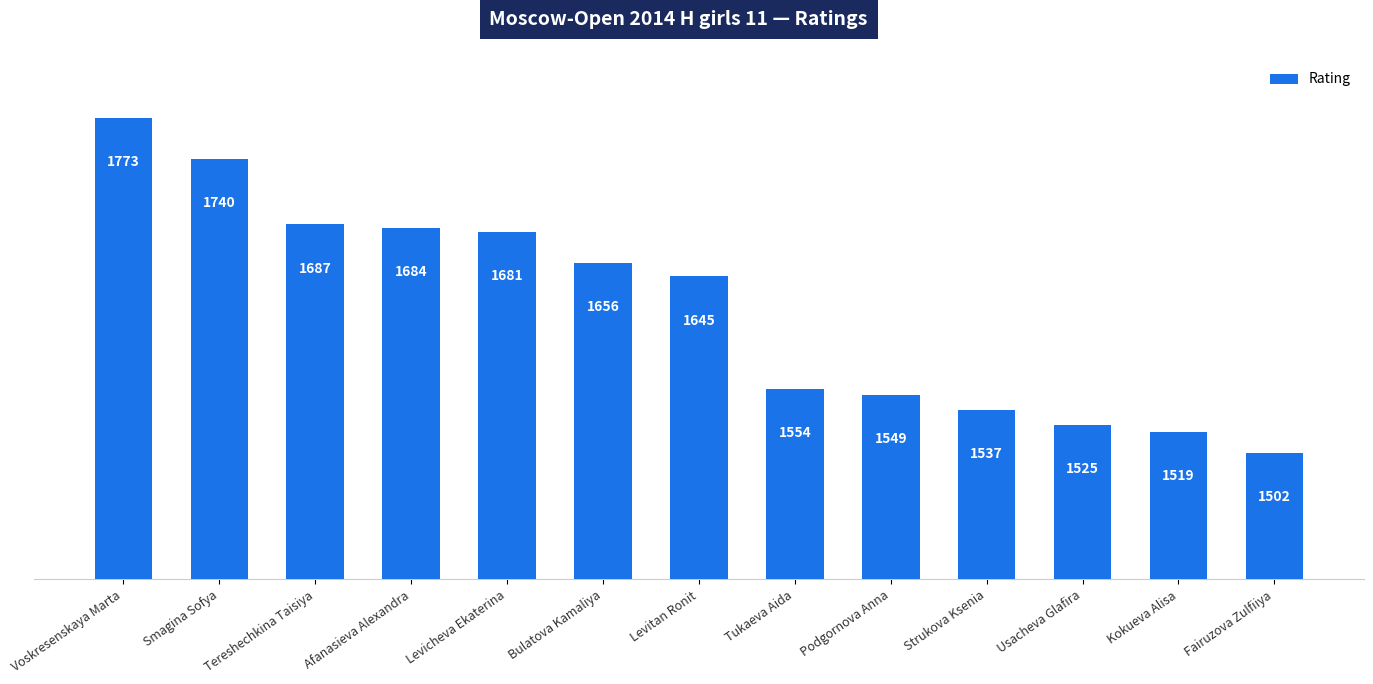

What is the greatest value displayed?

1773